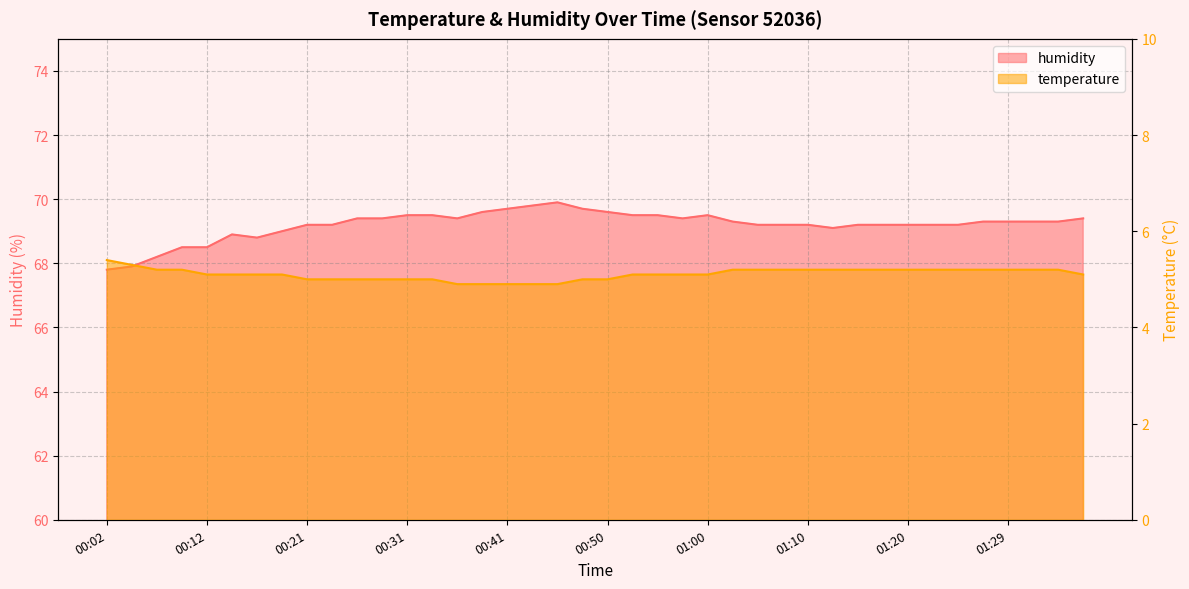

At how many categories does at least one series exceed 39?

40